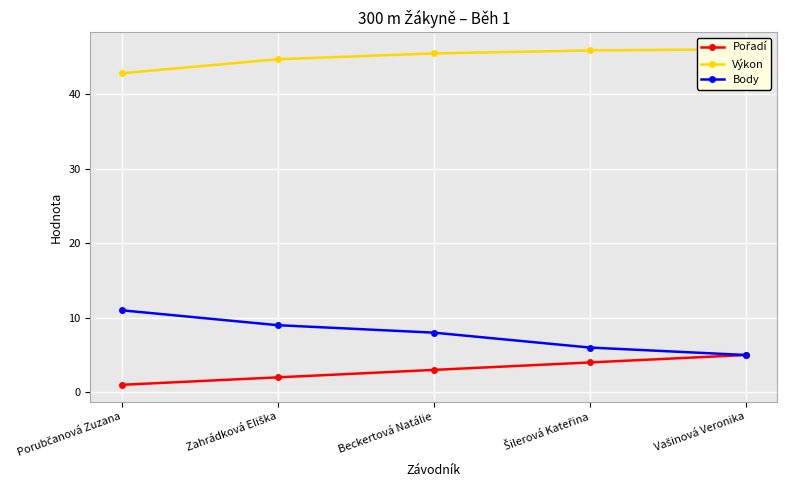

Which series has the largest range (max minus min)?

Body